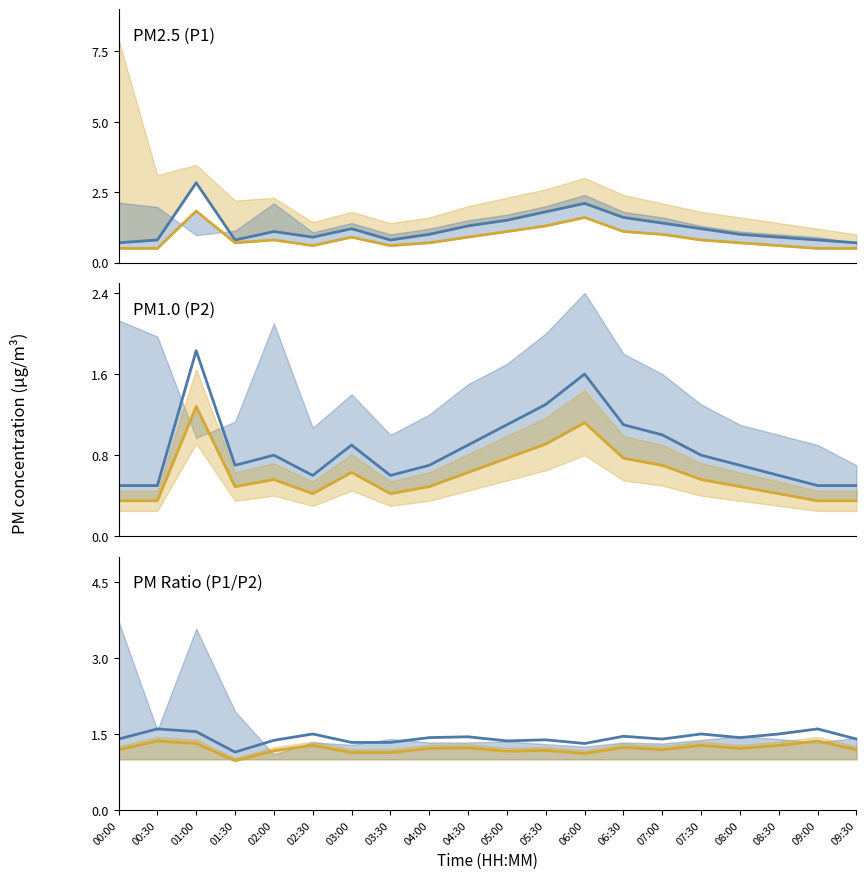

Between 09:00 and 04:30, which is larger?

04:30